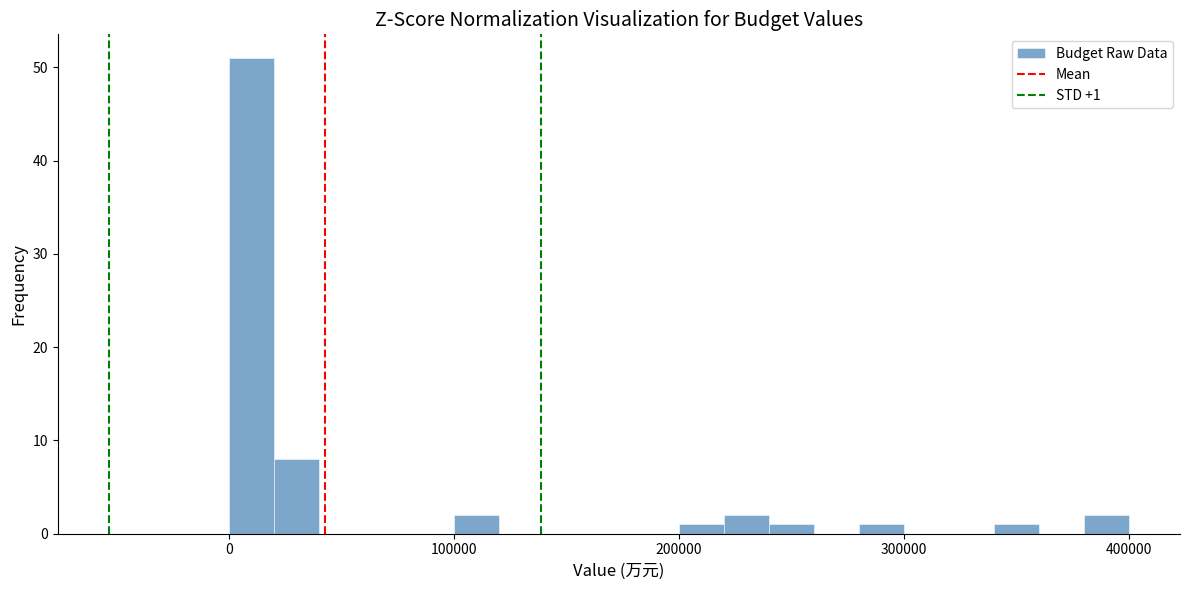

Read against the x-axis, roughly where is the centre of the tallest bar?

10000